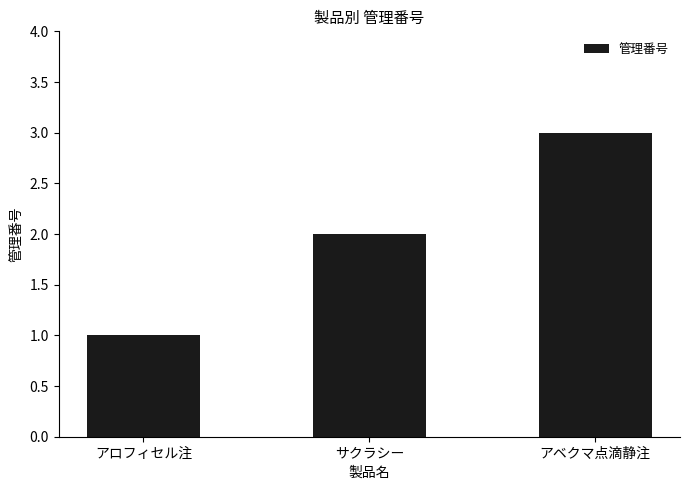

Is it true that the value at サクラシー is 1?

False